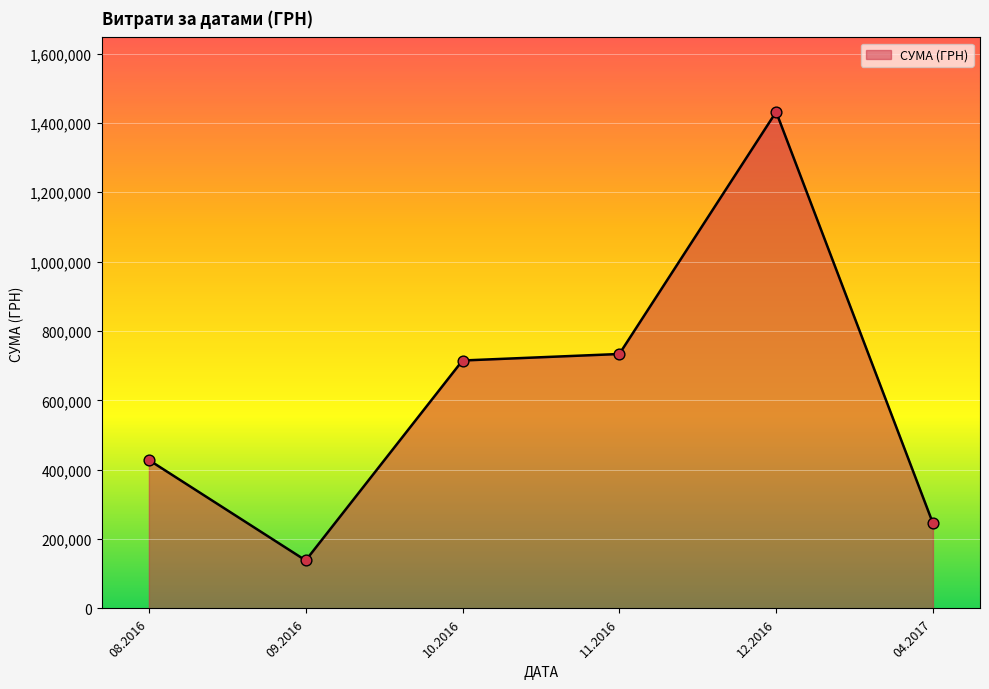

Between 11.2016 and 09.2016, which is larger?

11.2016